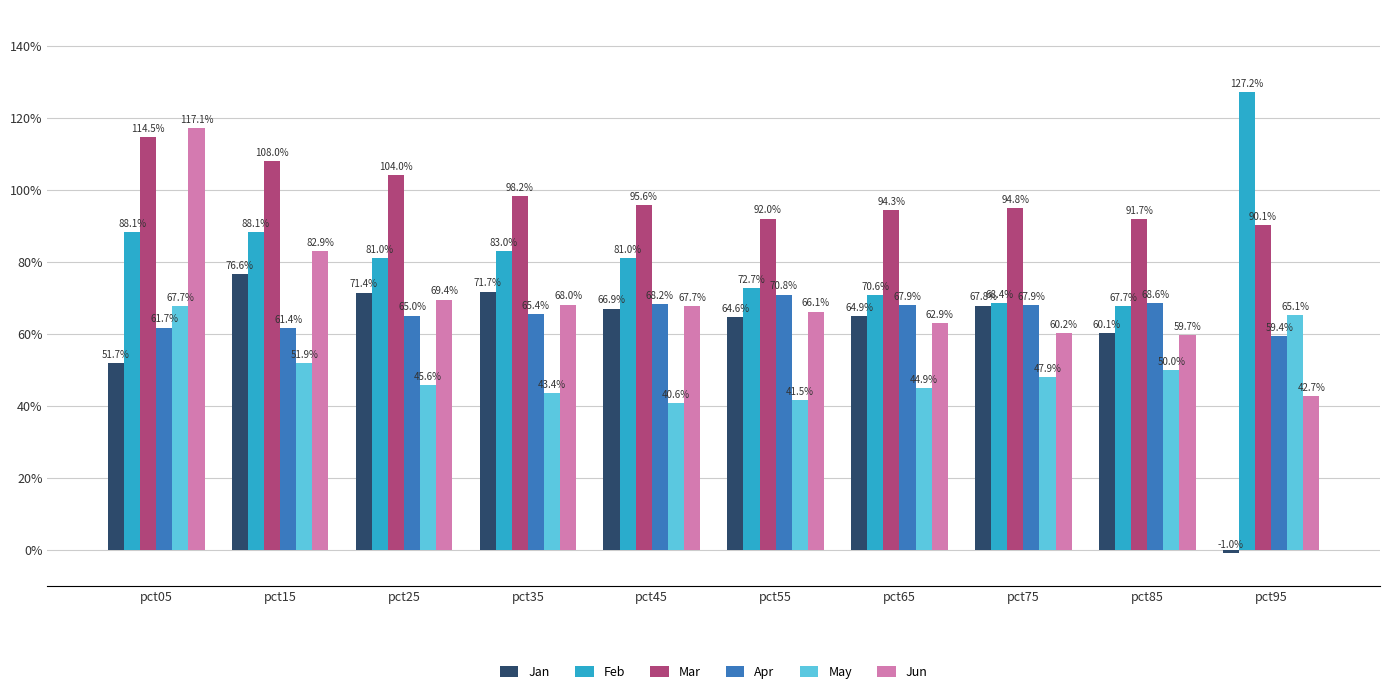

What is the sum of all May values?

5.0